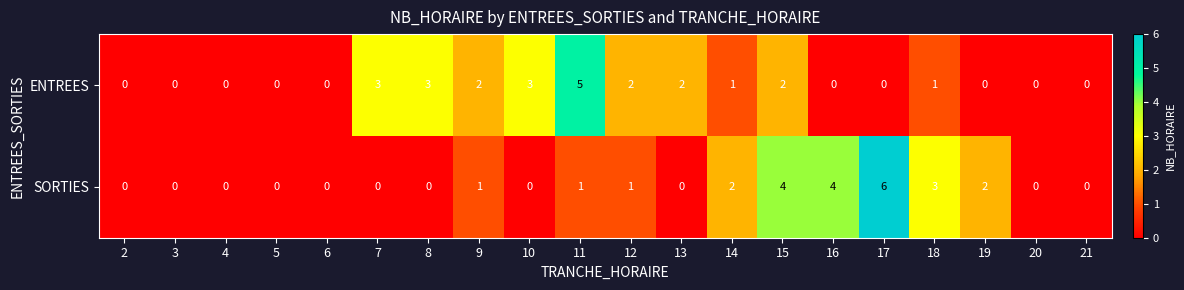

Count the number of data series in this chart.

2